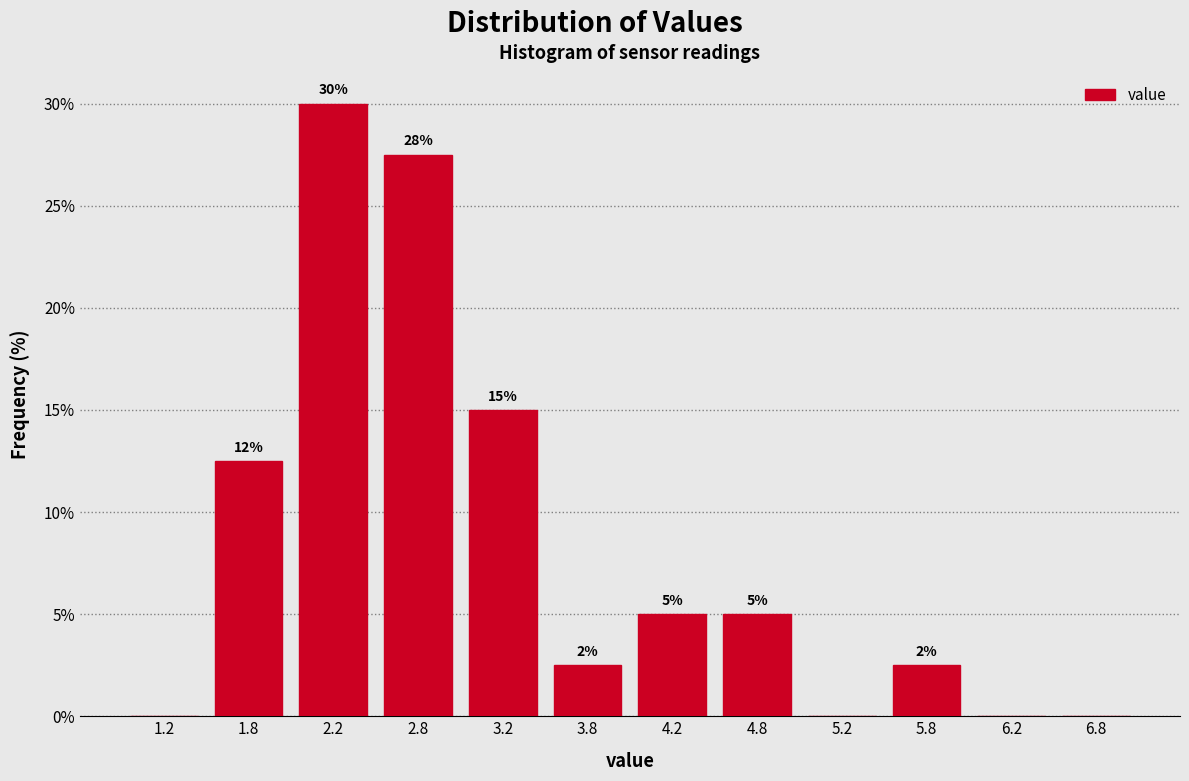

Which range on the x-axis has the tallest bar?

2.0 to 2.5